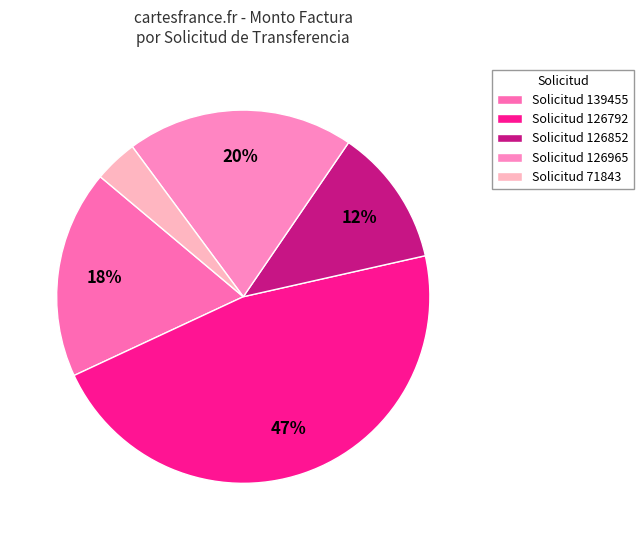

Count the number of slices in the pie.

5